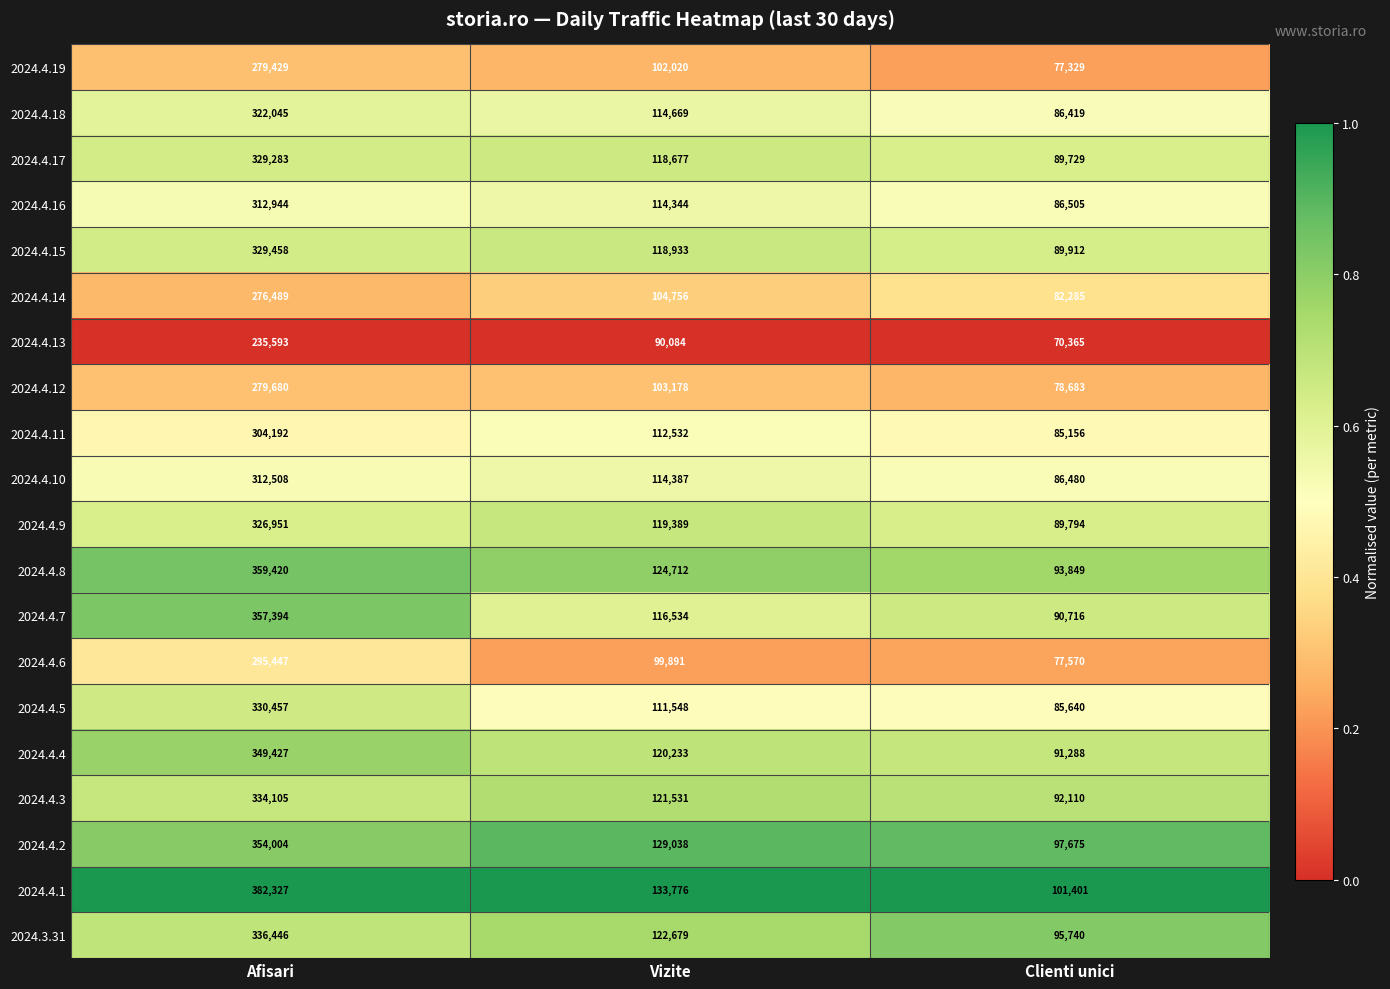

How many series are shown in this chart?

20